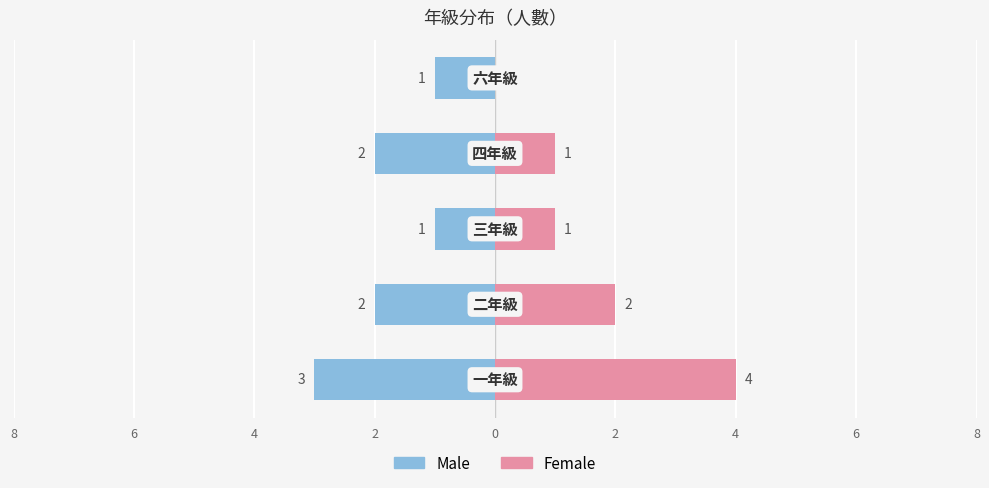

What value does the Male series have at 0?

-1